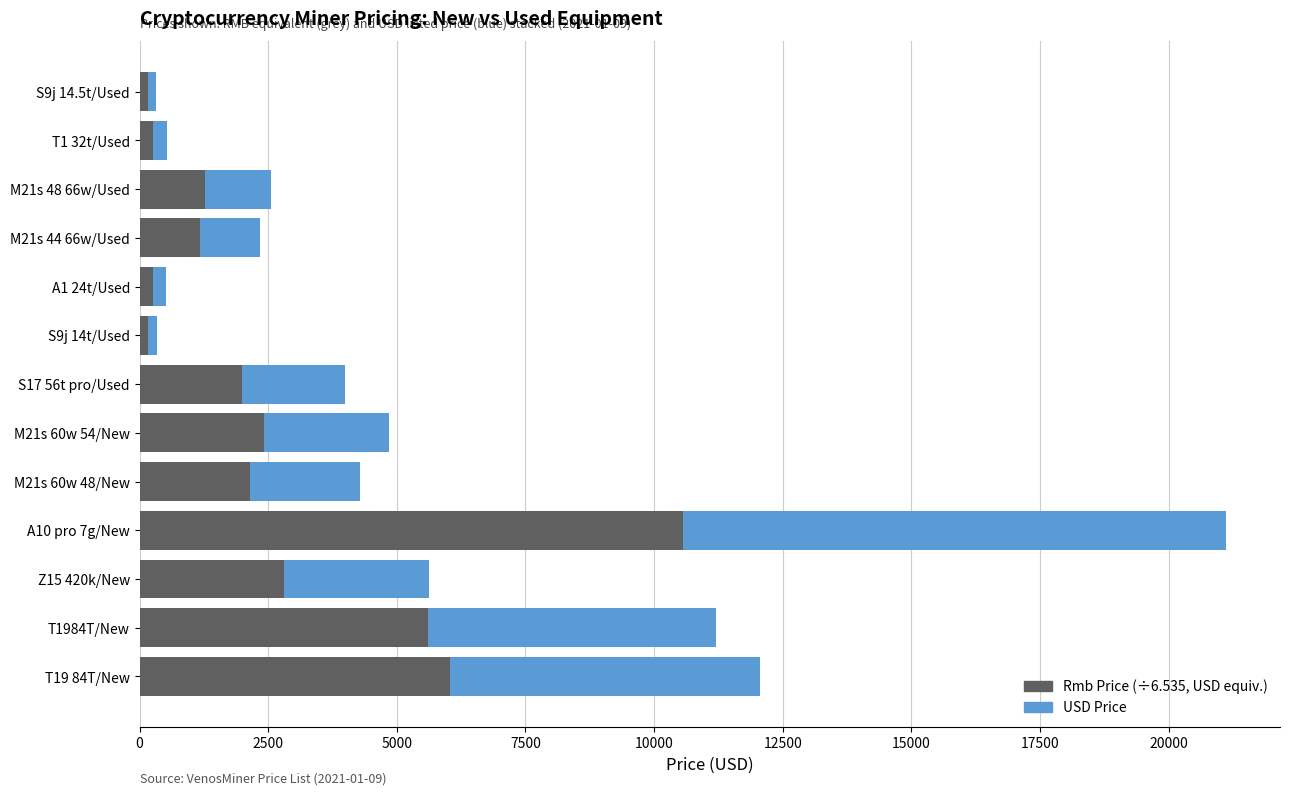

What is the total value across all series at T1984T/New?

11209.2